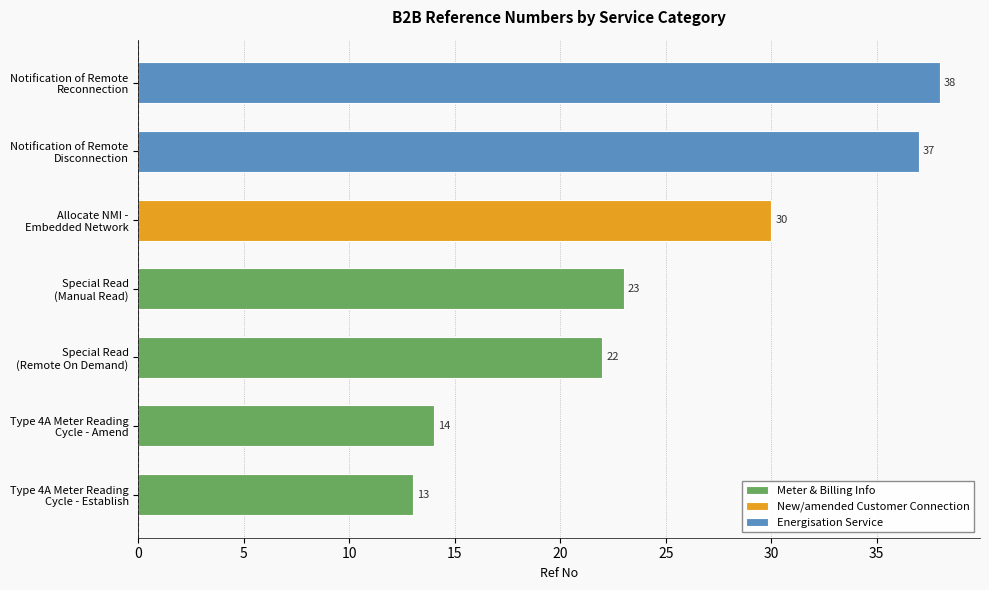

At which category does the chart reach its peak across all series?

Notification of Remote
Reconnection